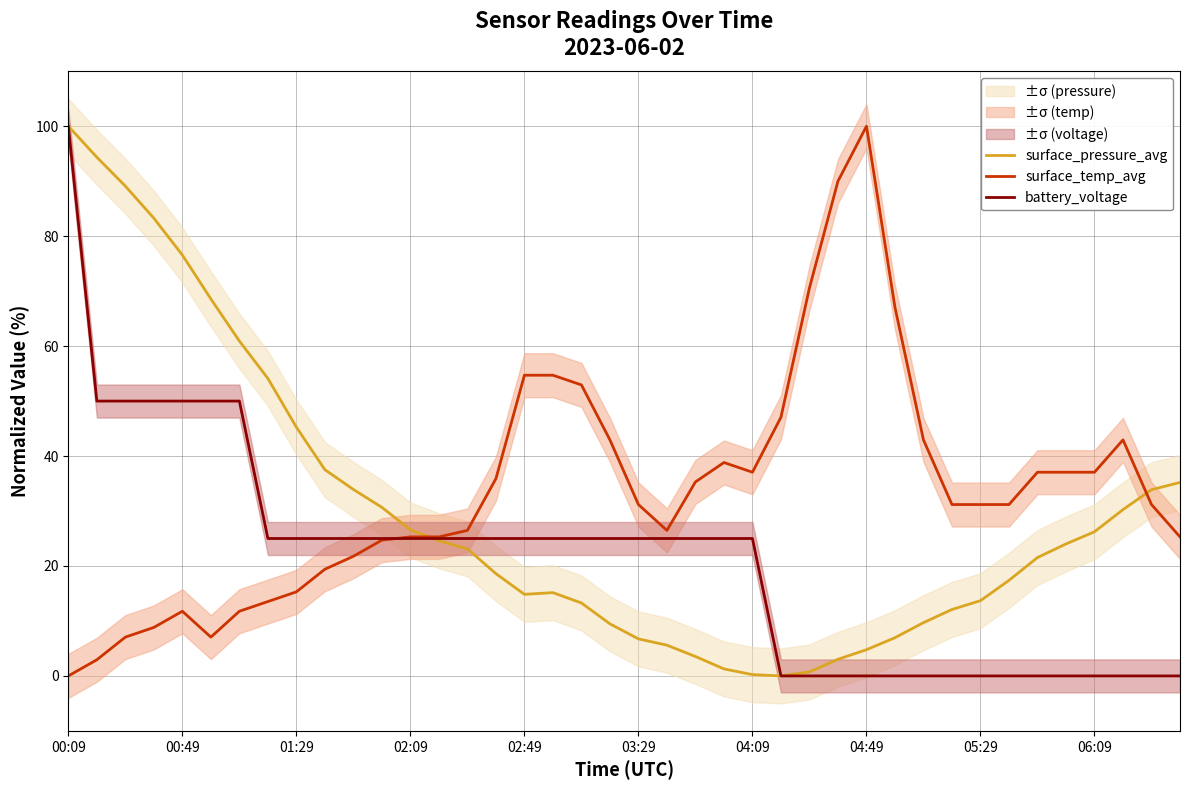

At which label does surface_temp_avg reach its peak?

04:49